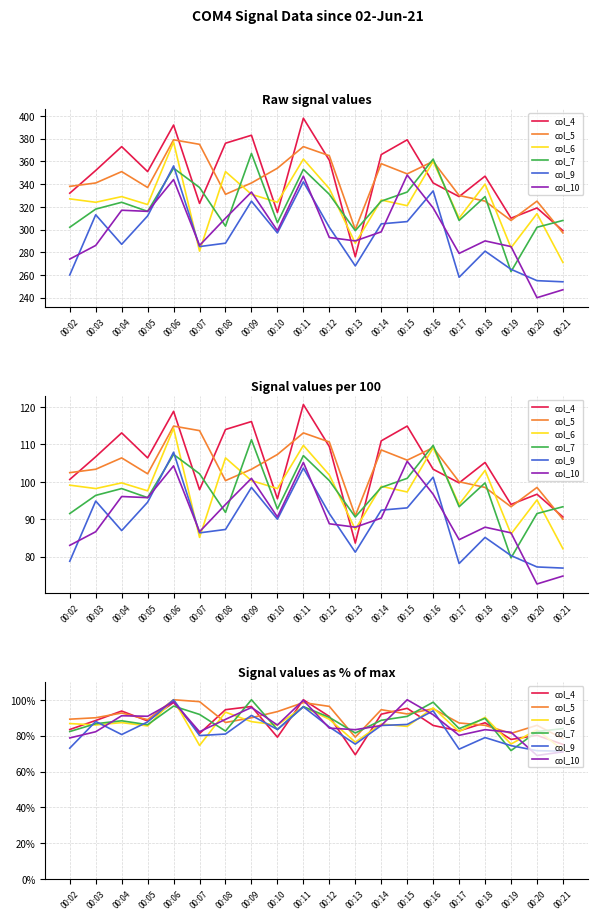

What is the highest value of the col_5 series?

100.0